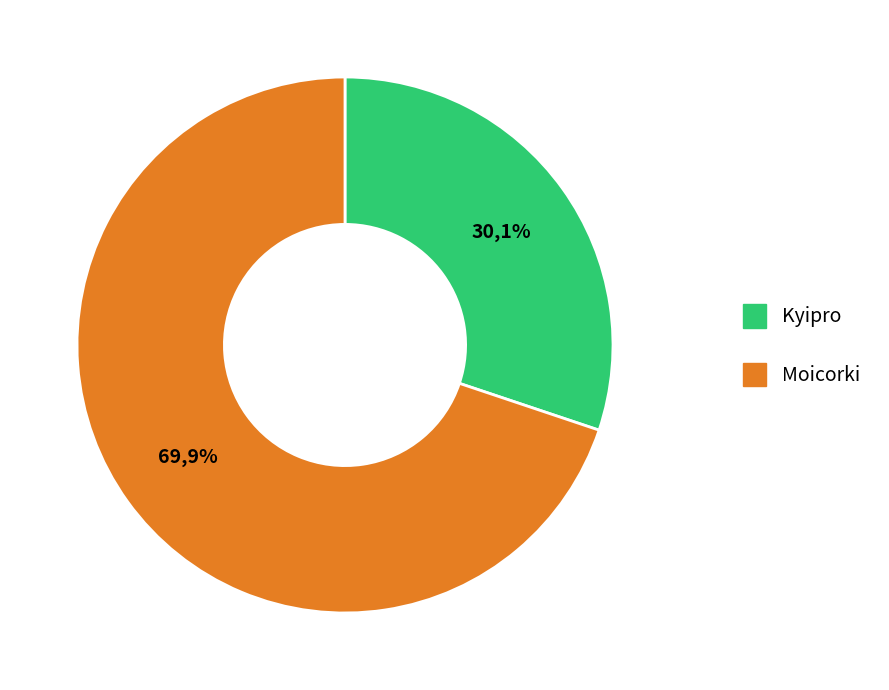

How many segments does this pie chart have?

2